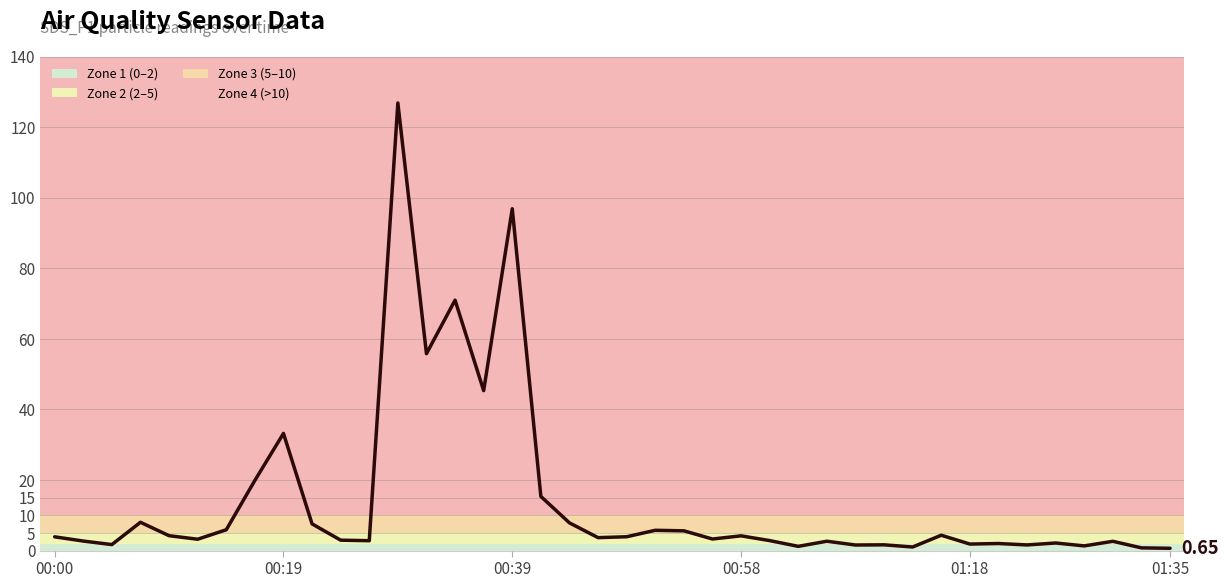

What is the difference between the maximum and minimum values?

126.2